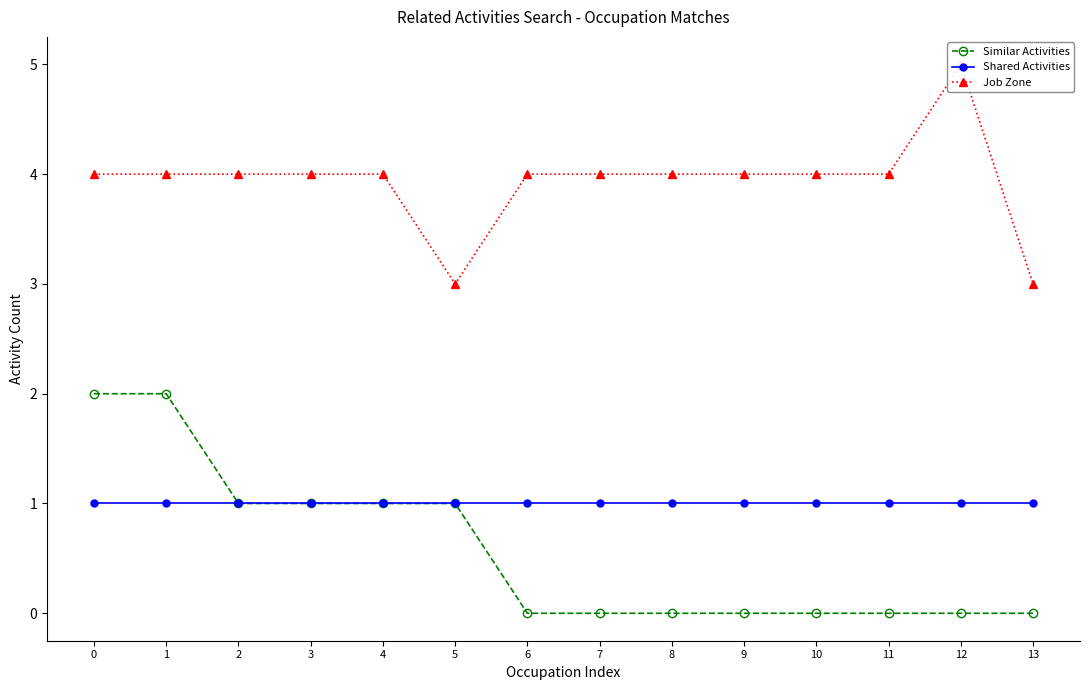

List the labels in order of Similar Activities value, largest first.

0, 1, 2, 3, 4, 5, 6, 7, 8, 9, 10, 11, 12, 13